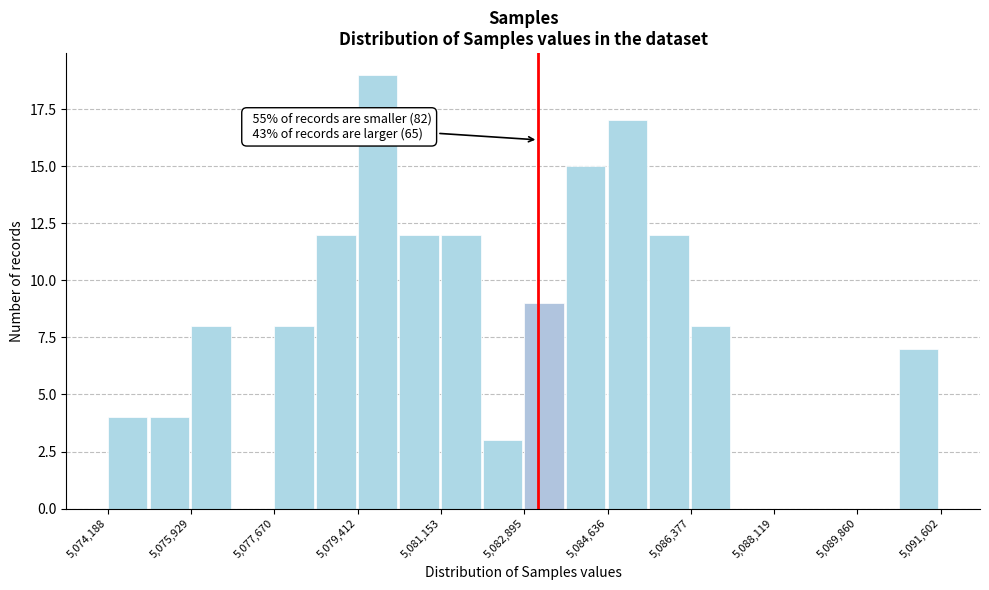

Over which range of the x-axis is the bar tallest?

5079400 to 5080200